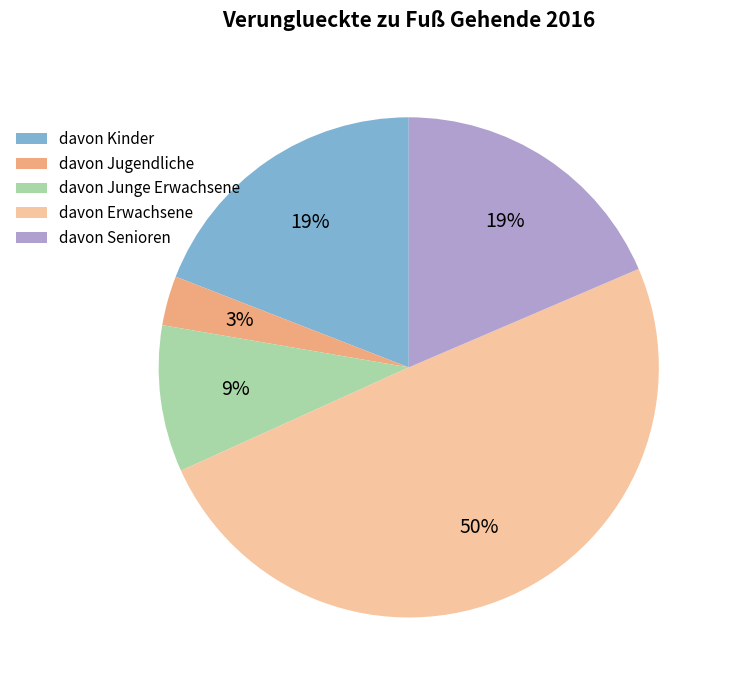

Which category has the smallest portion of the pie?

davon Jugendliche